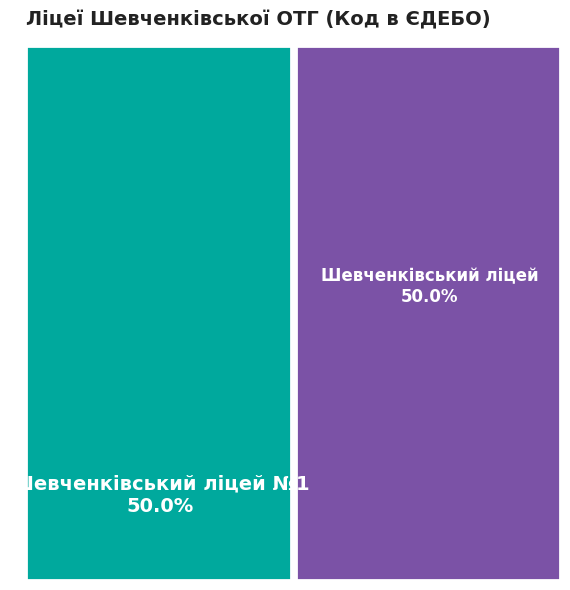

To the nearest percent, what percentage of the pie is Шевченківський ліцей?

50%